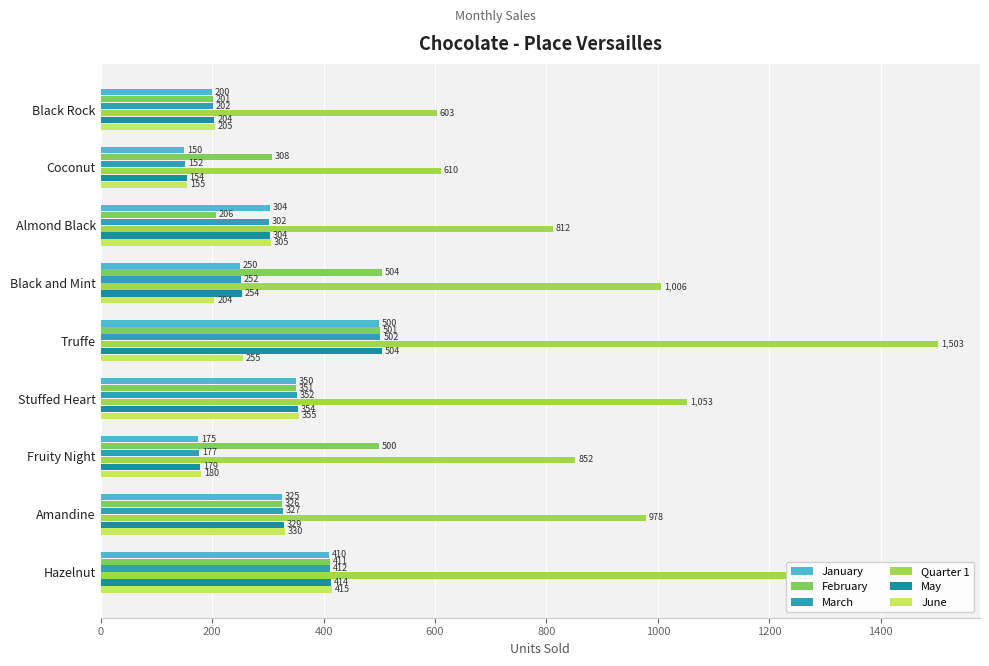

How many data points does each series have?

9